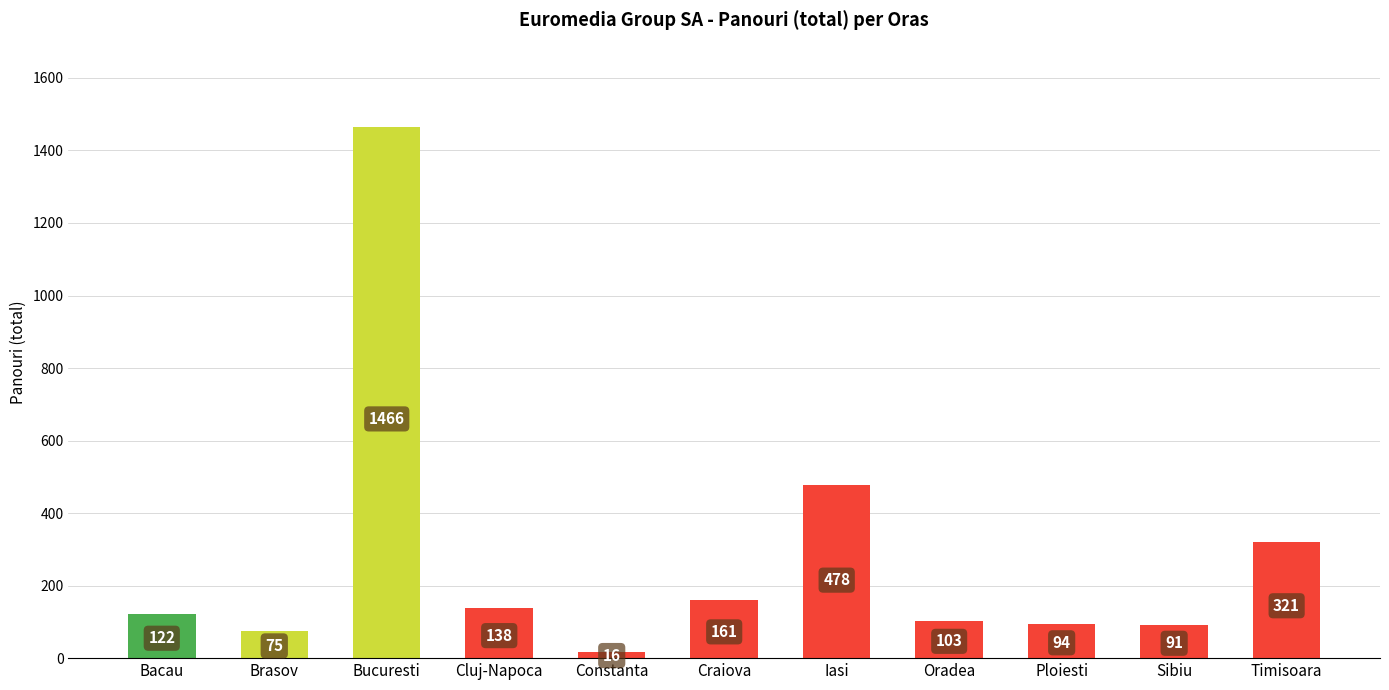

What is the label of the 1st bar from the left?

Bacau